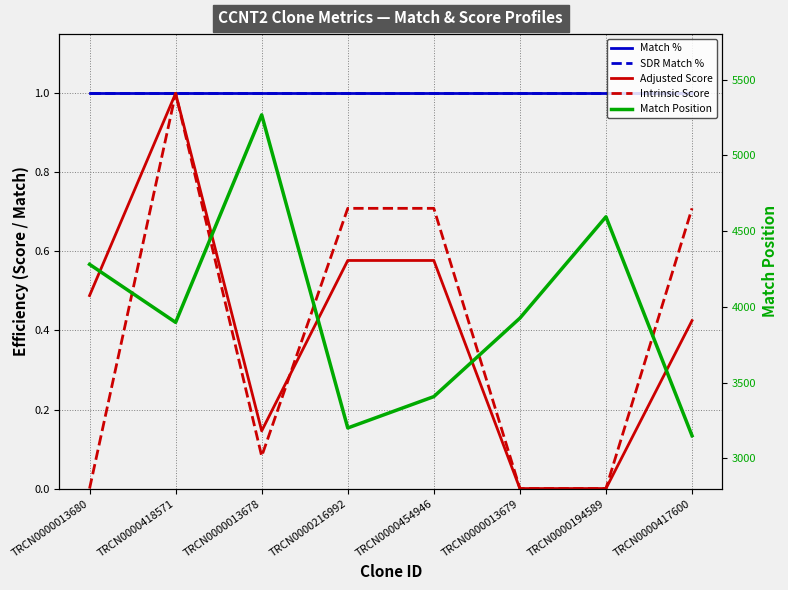

List the labels in order of Match % value, smallest first.

TRCN0000013680, TRCN0000418571, TRCN0000013678, TRCN0000216992, TRCN0000454946, TRCN0000013679, TRCN0000194589, TRCN0000417600